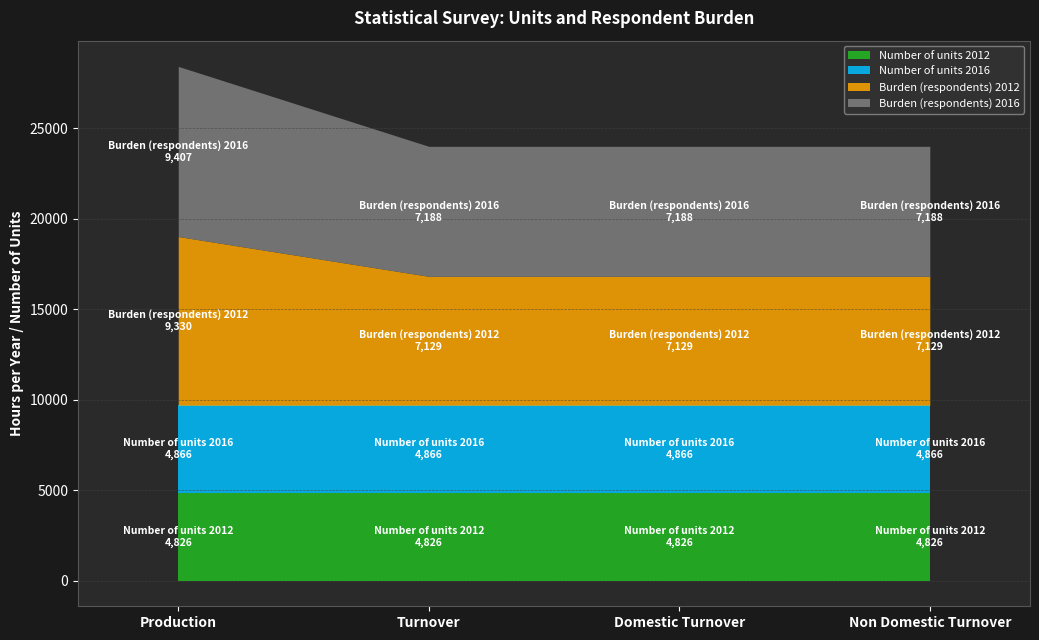

What is the difference between the maximum and minimum values in the Burden (respondents) 2012 series?

2201